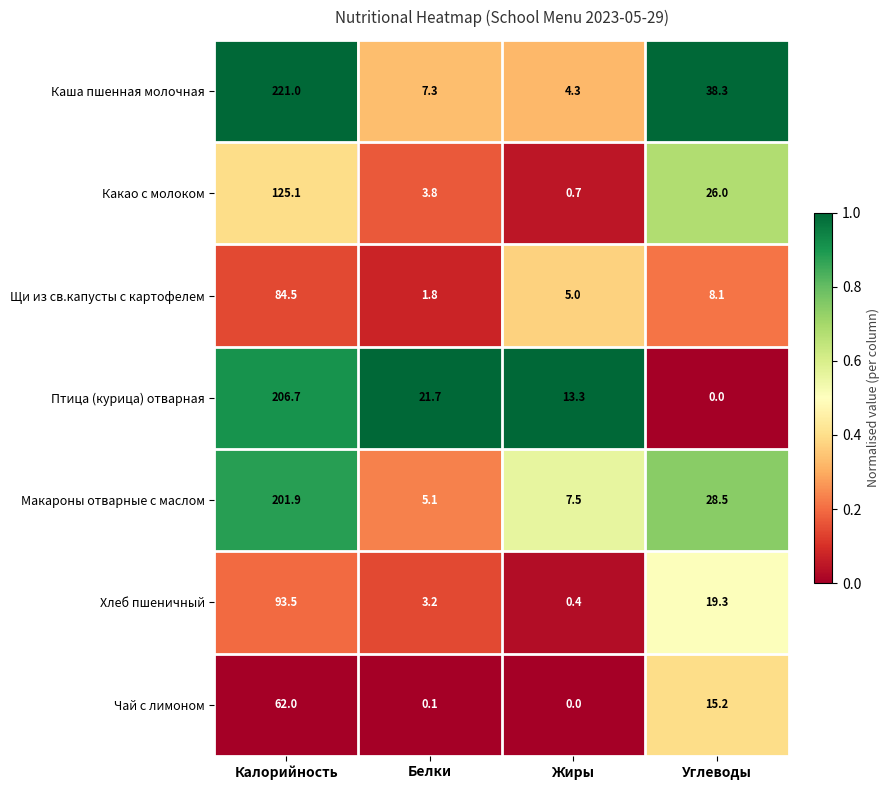

True or false: Какао с молоком has a value of 26.0 at Углеводы.

True